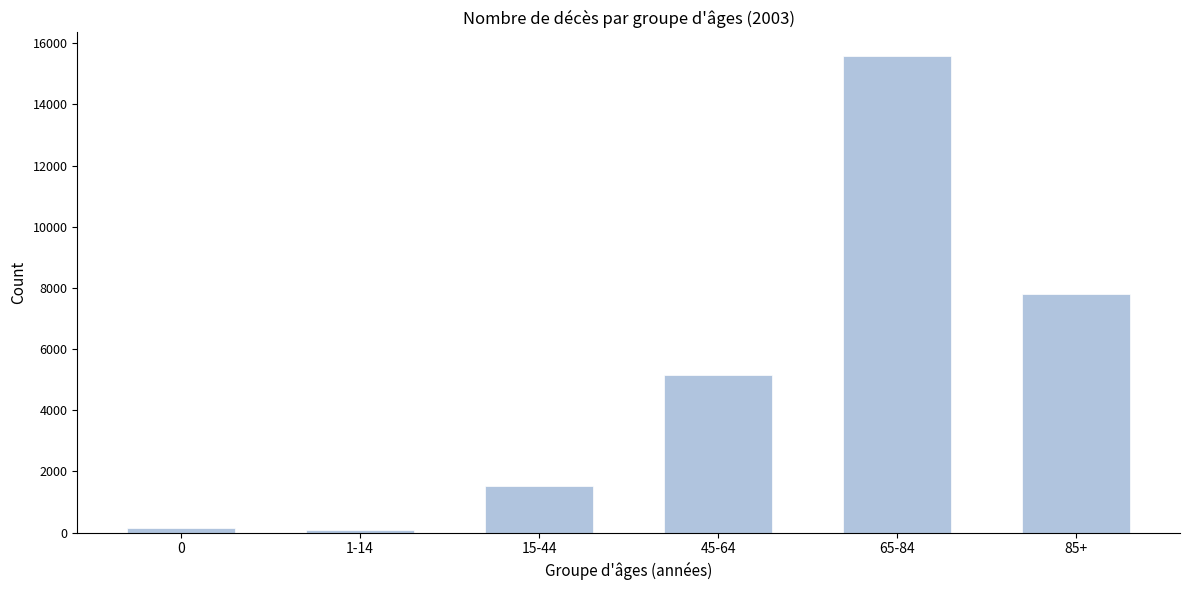

Reading left to right, what are all the values shown in this chart?

167	89	1511	5144	15577	7797